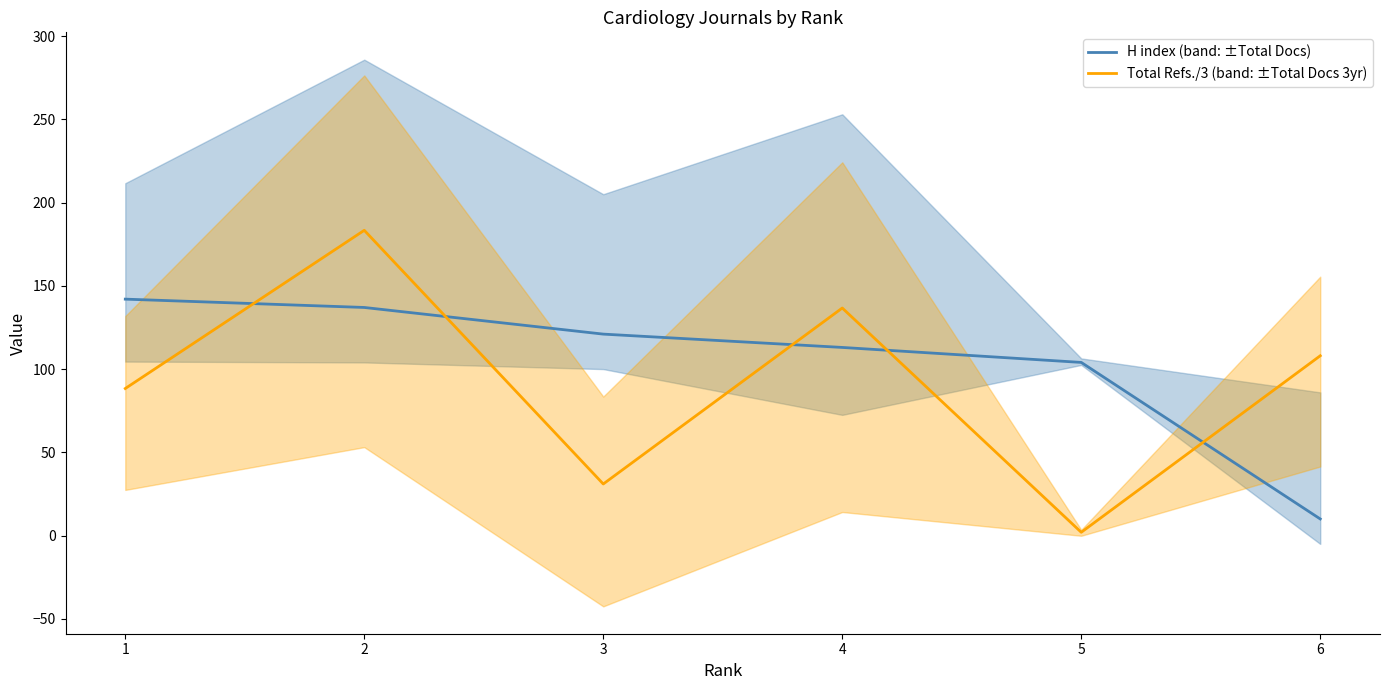

Which series has the largest total across all categories?

H index (band: ±Total Docs)